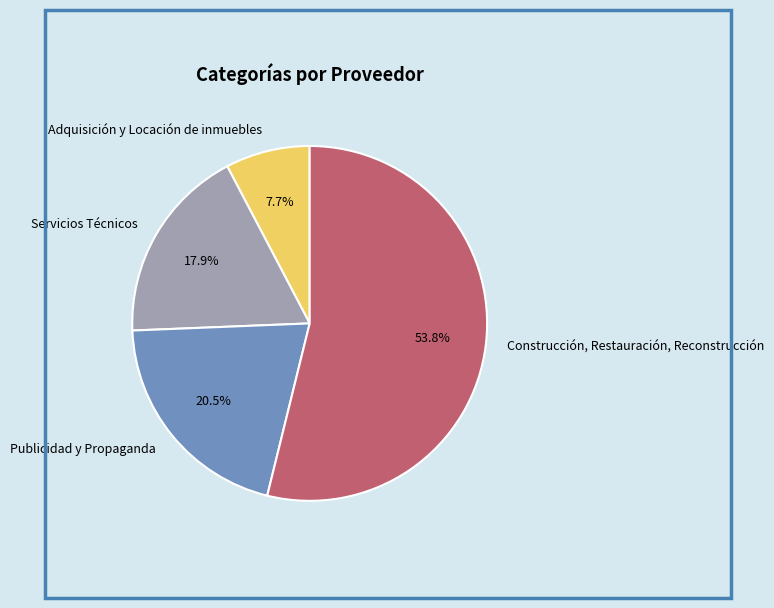

Which category has the smallest portion of the pie?

Adquisición y Locación de inmuebles